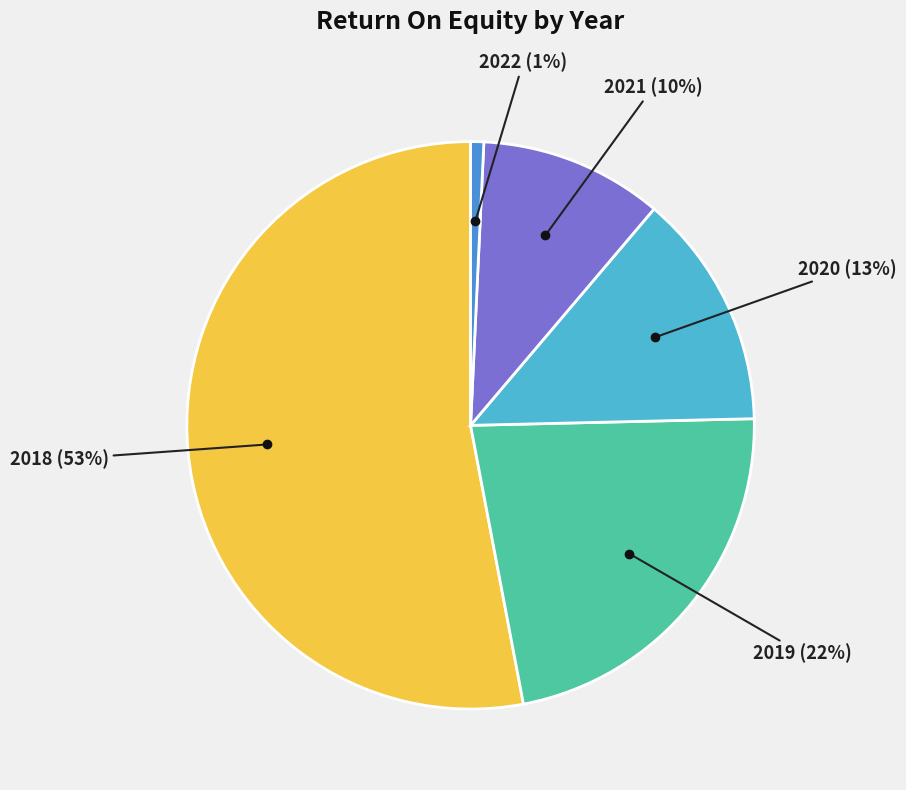

Is there any slice that represents more than half of the pie?

Yes